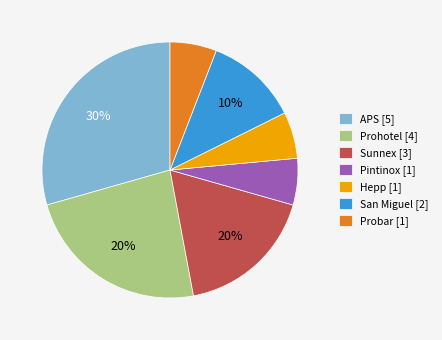

The Sunnex slice represents 18% of the pie. True or false?

True